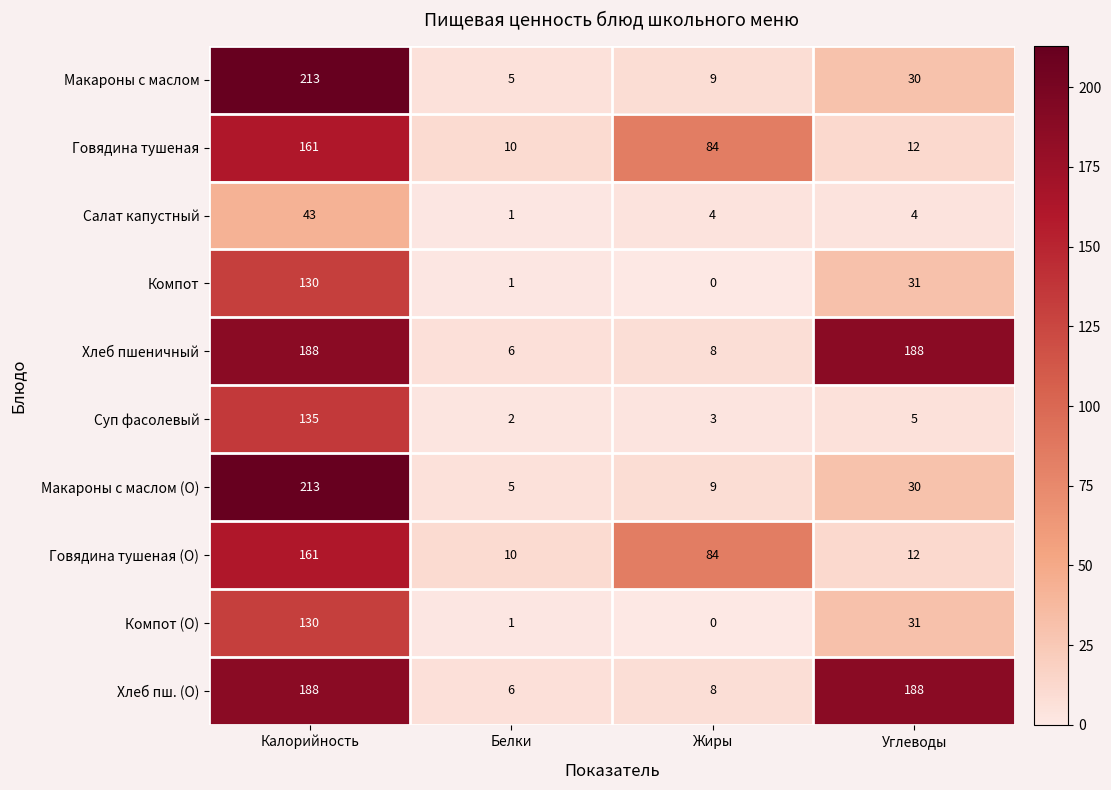

What is the spread (max minus min) of values at Жиры?

84